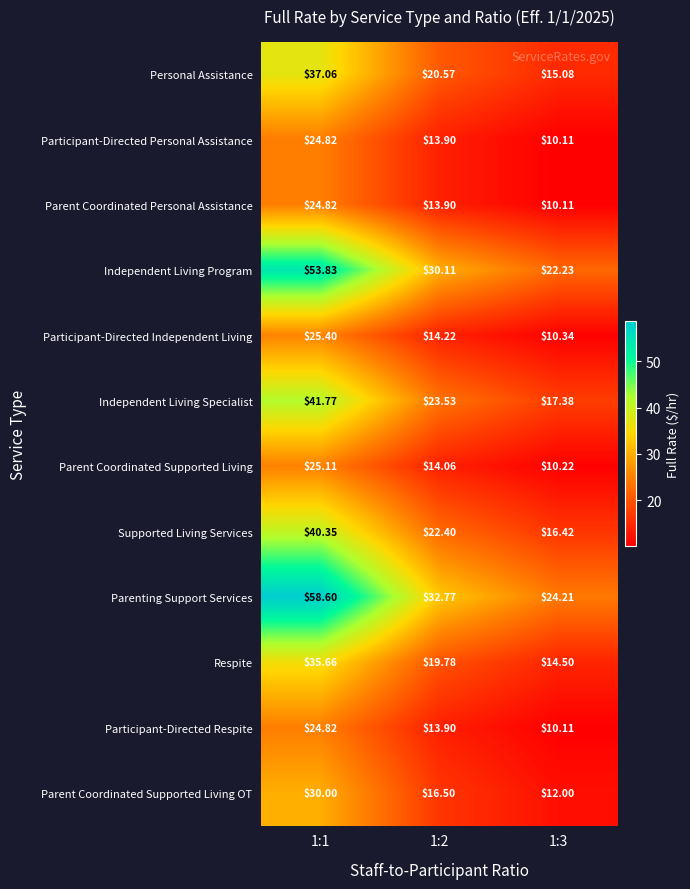

Which series has the largest total across all categories?

Parenting Support Services